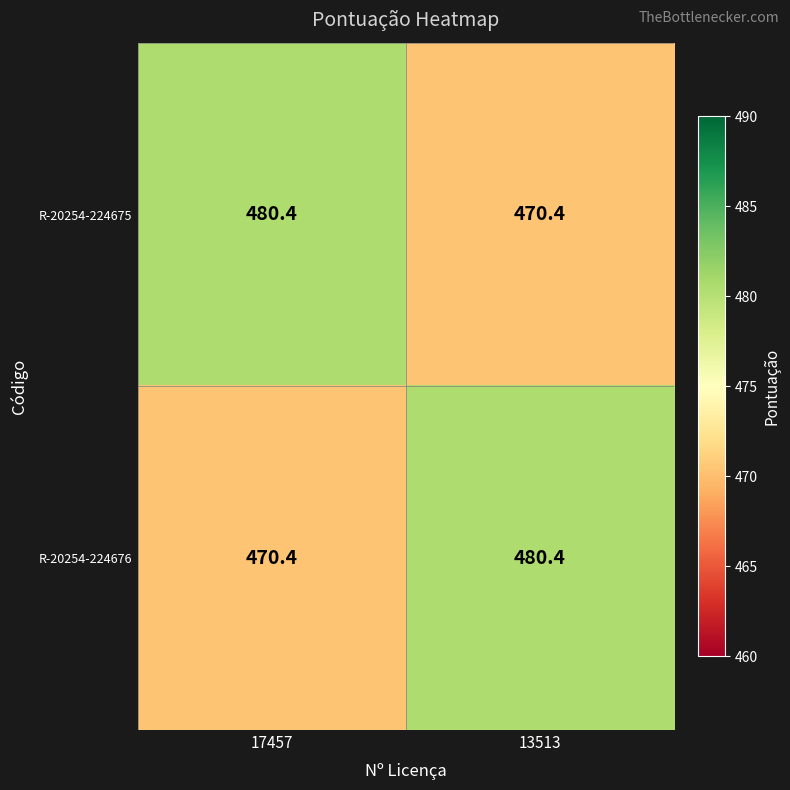

At how many categories does at least one series exceed 470?

2